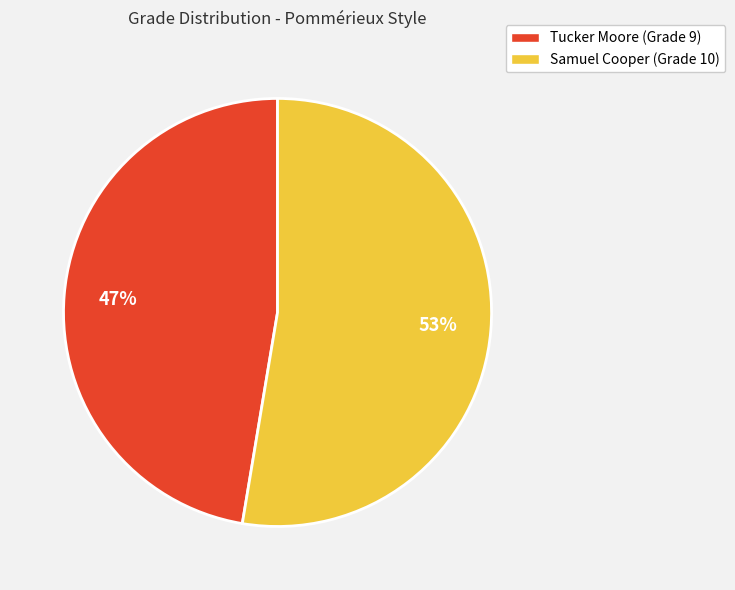

What percentage is the Tucker Moore slice, to the nearest percent?

47%